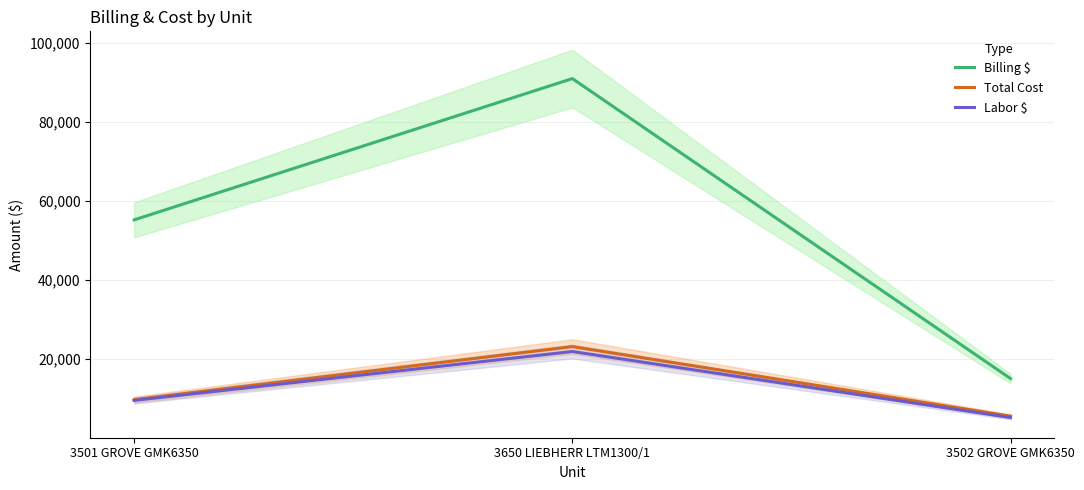

Which label corresponds to the smallest value in the chart?

3502 GROVE GMK6350